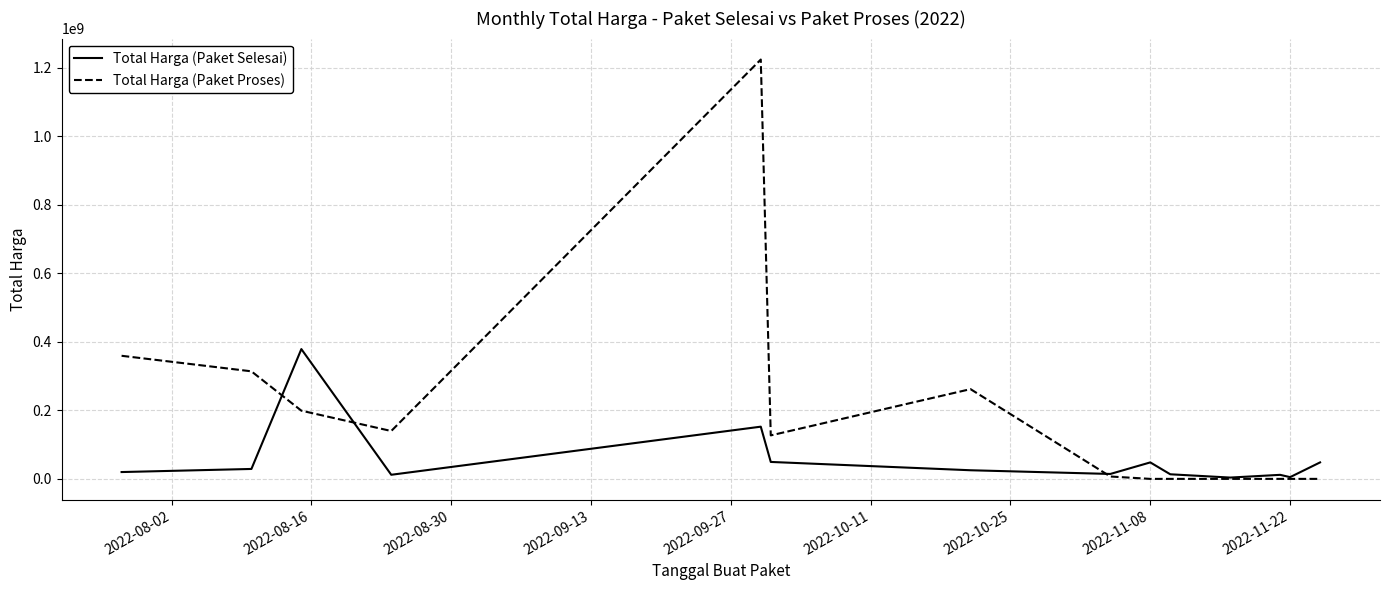

Which series has the largest range (max minus min)?

Total Harga (Paket Proses)